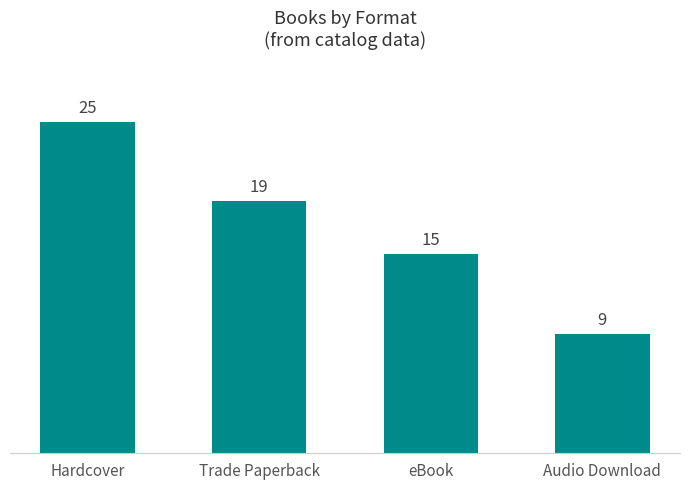

What is the label of the 3rd bar from the right?

Trade Paperback